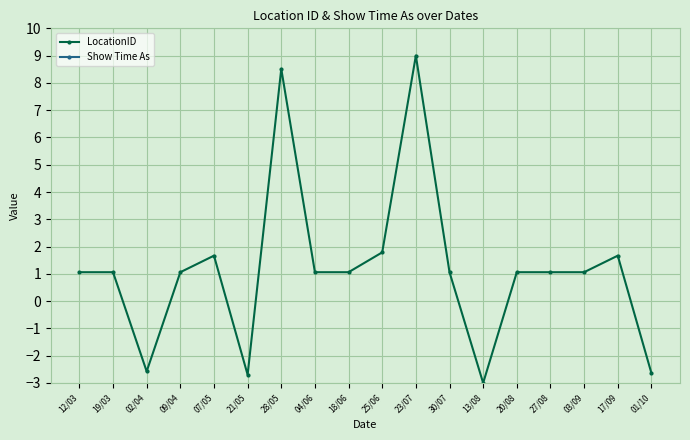

Which series has the largest total across all categories?

LocationID